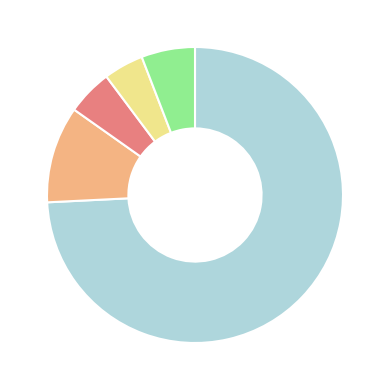

Is there a majority slice in this chart?

Yes